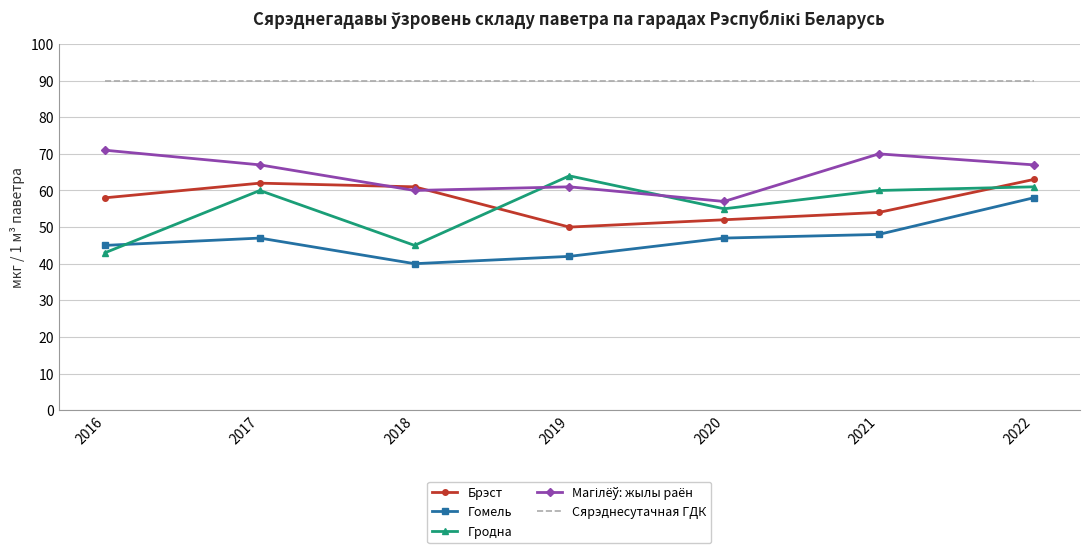

What is the spread (max minus min) of values at 2016?

47